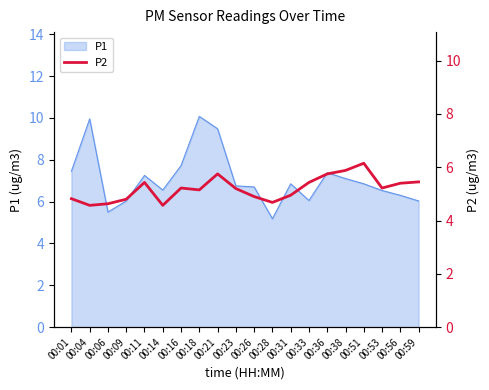

The chart shows a value of 8.0 at 00:06. True or false?

False